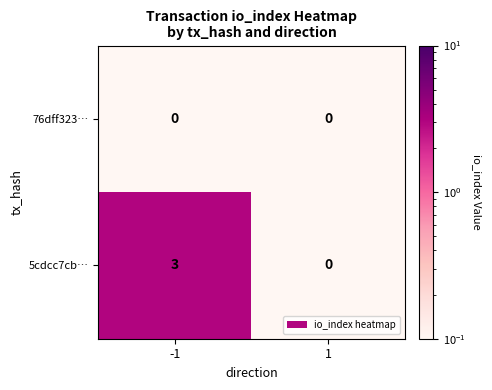

What is the spread (max minus min) of values at -1?

3